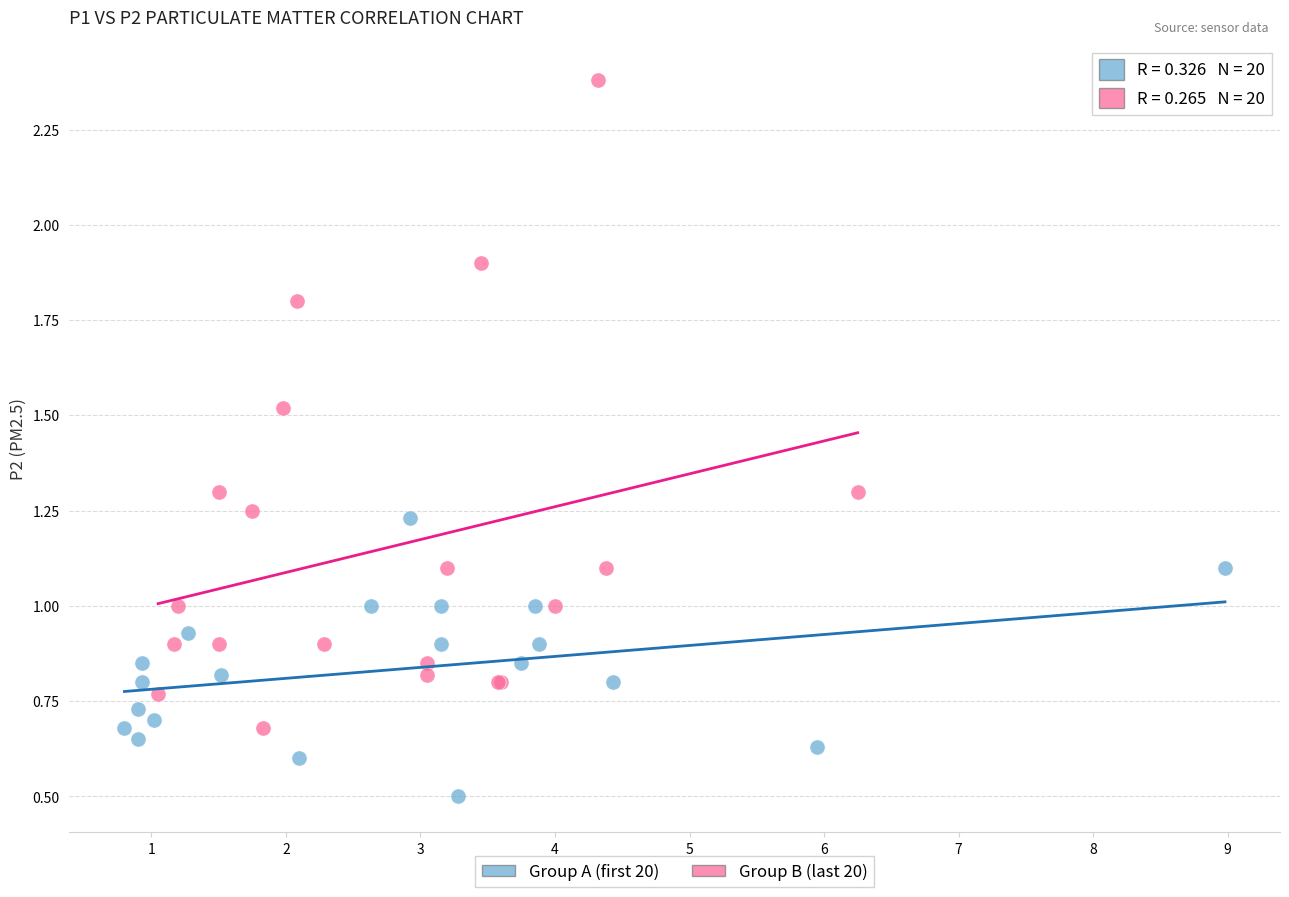

Which series reaches the maximum Y coordinate?

Group B (last 20)